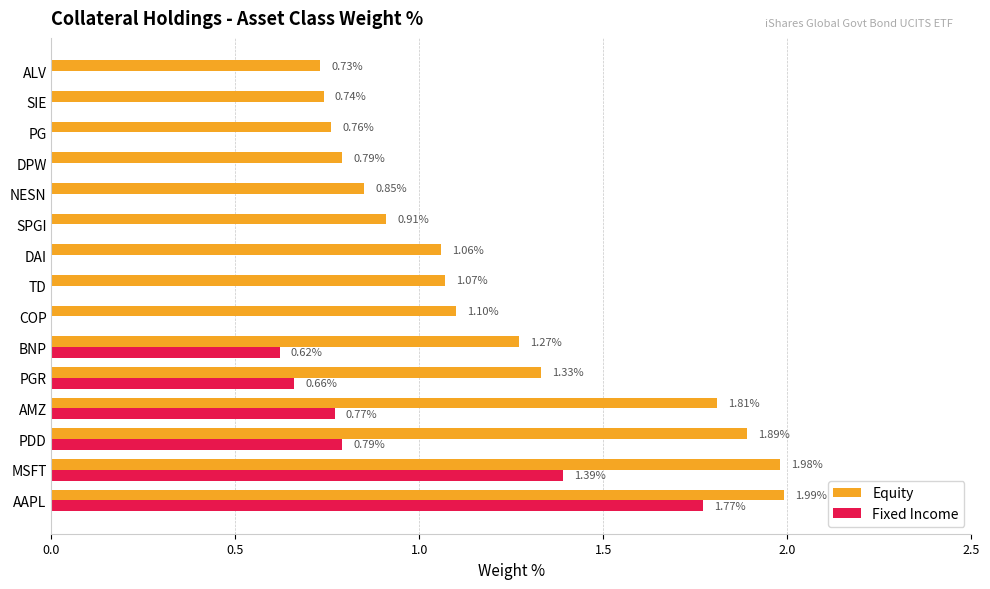

What is the sum of all Equity values?

18.3